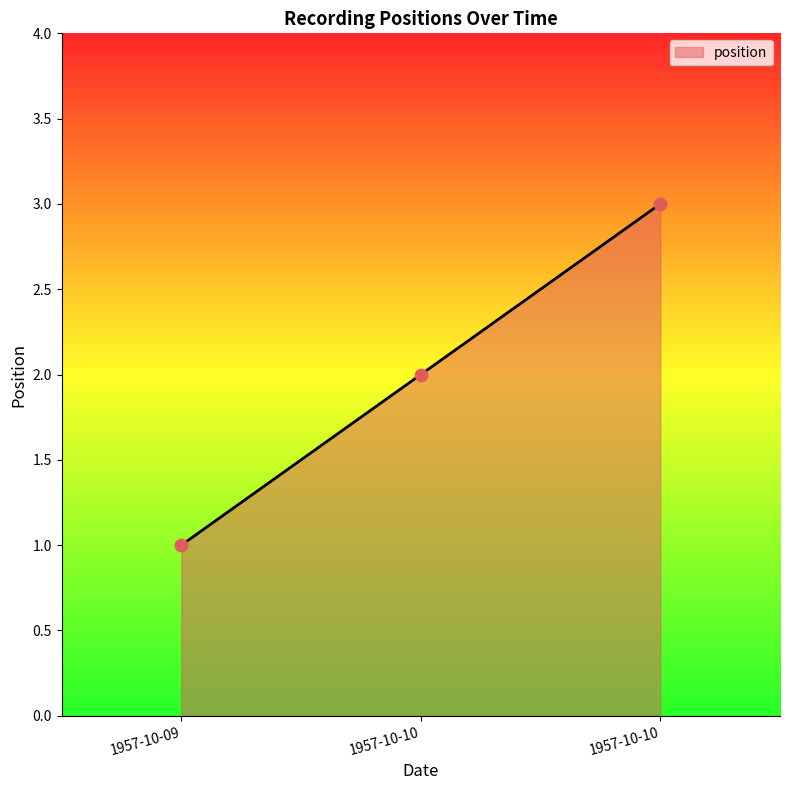

Between 1957-10-10 and 1957-10-10, which is larger?

1957-10-10